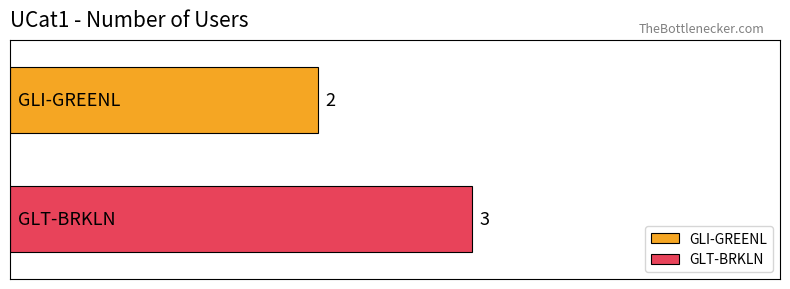

Which series has the largest range (max minus min)?

GLI-GREENL